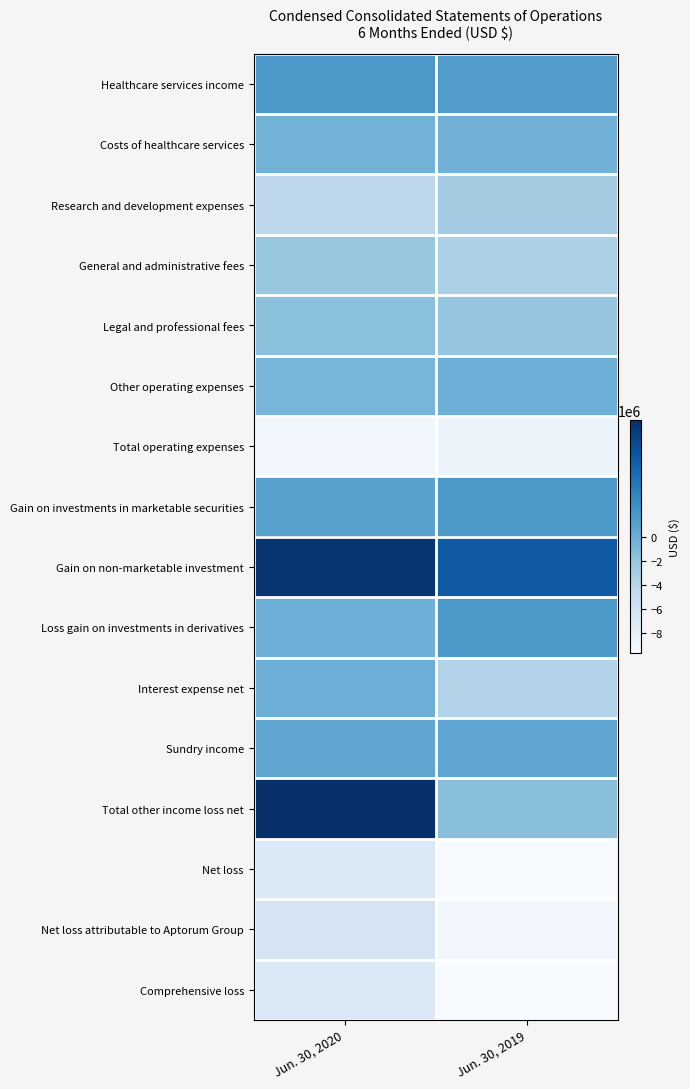

At Jun. 30, 2019, list the series in order from largest to smallest.

Gain on non-marketable investment, Gain on investments in marketable securities, Loss gain on investments in derivatives, Healthcare services income, Sundry income, Other operating expenses, Costs of healthcare services, Total other income loss net, Legal and professional fees, Research and development expenses, General and administrative fees, Interest expense net, Total operating expenses, Net loss attributable to Aptorum Group, Comprehensive loss, Net loss